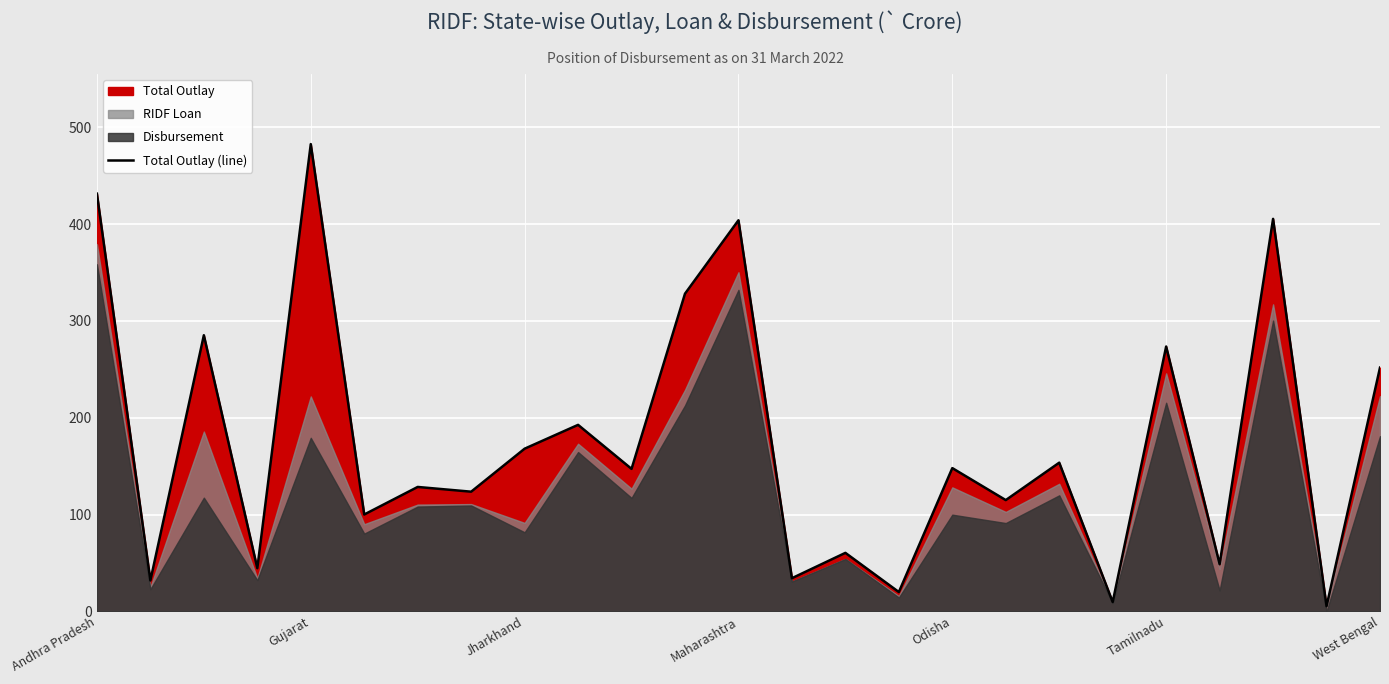

What is the maximum value for Total Outlay (line)?

482.6